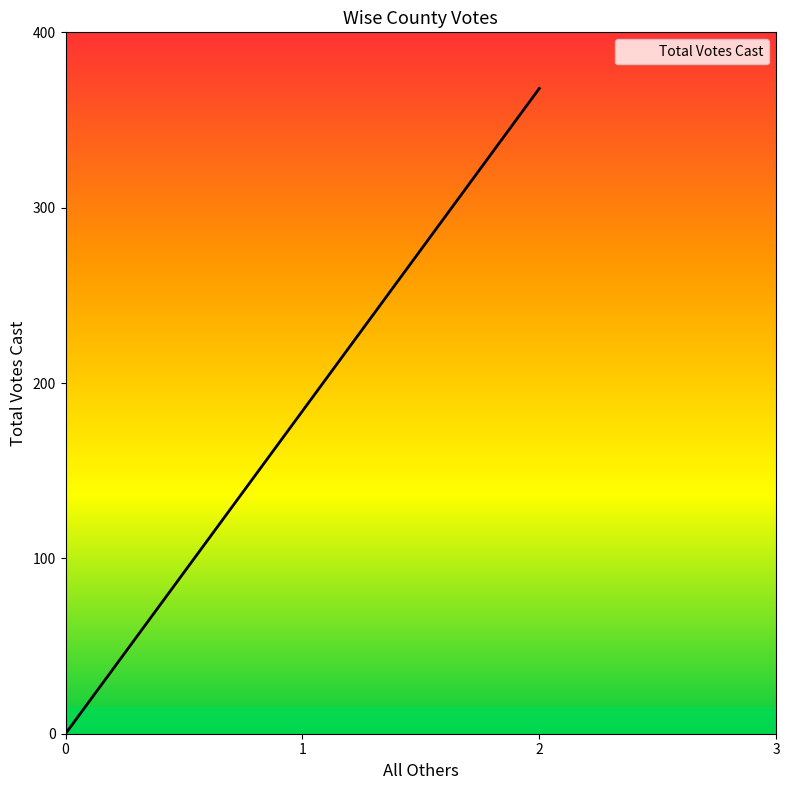

What is the greatest value displayed?

368